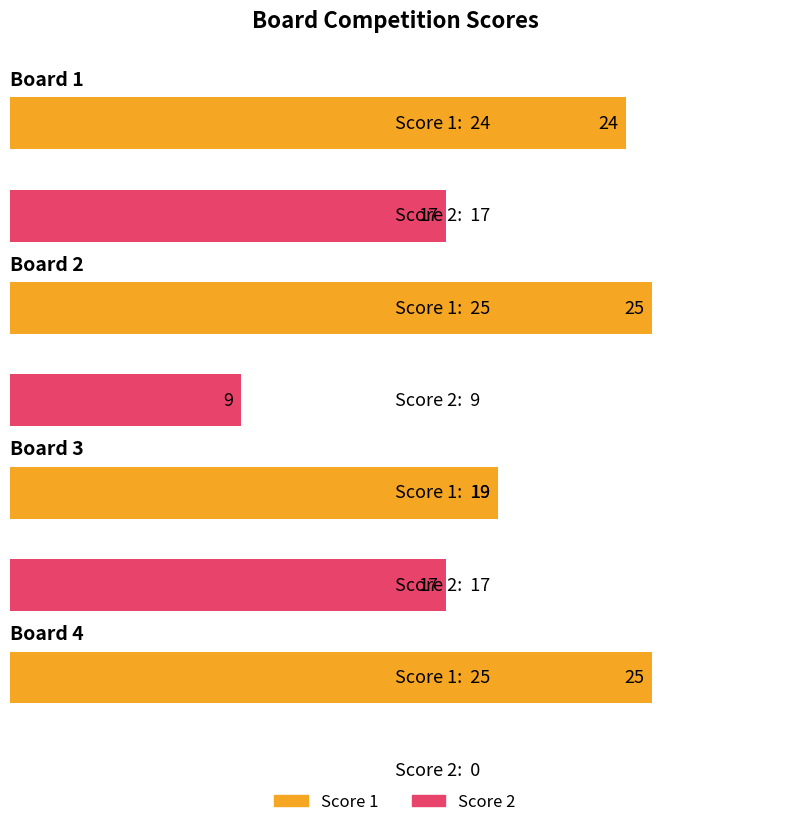

Which series changed the most between Board 2 and Board 4?

Score 2